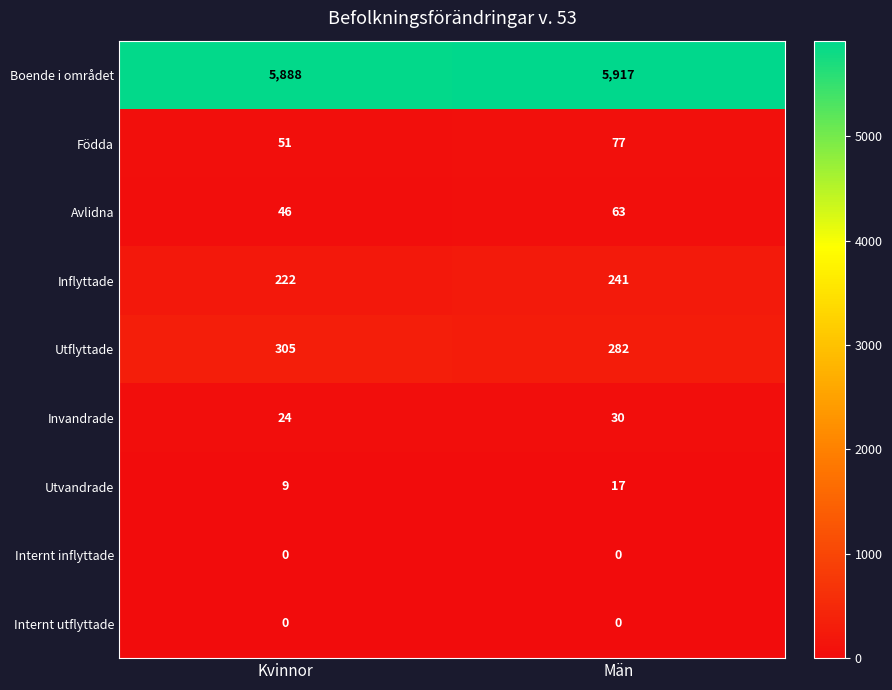

What is the difference between the maximum and minimum values in the Utvandrade series?

8